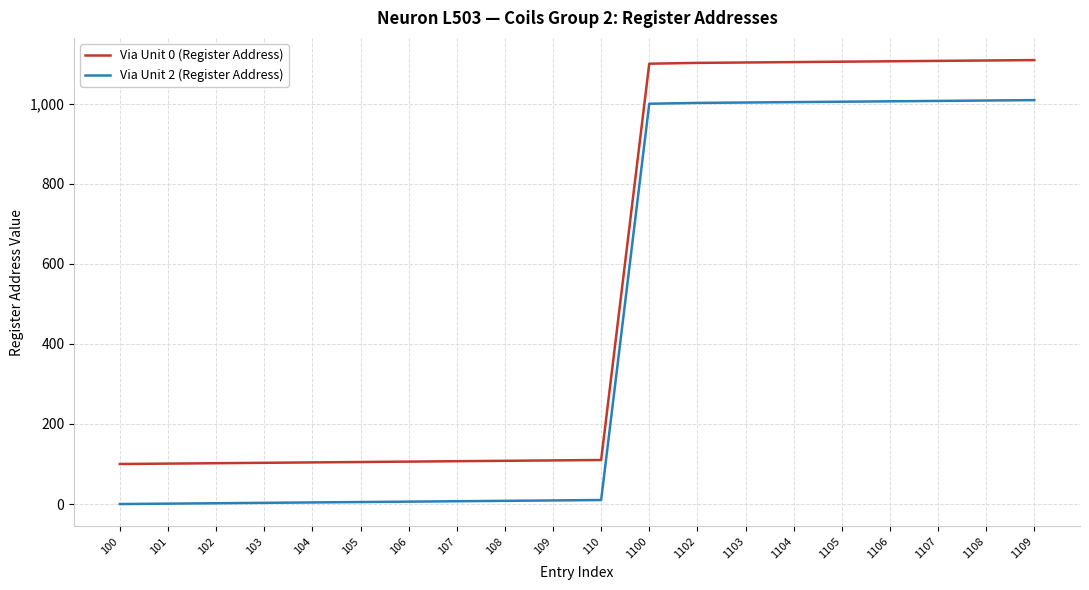

The Via Unit 0 (Register Address) series shows 107 at 107. True or false?

True